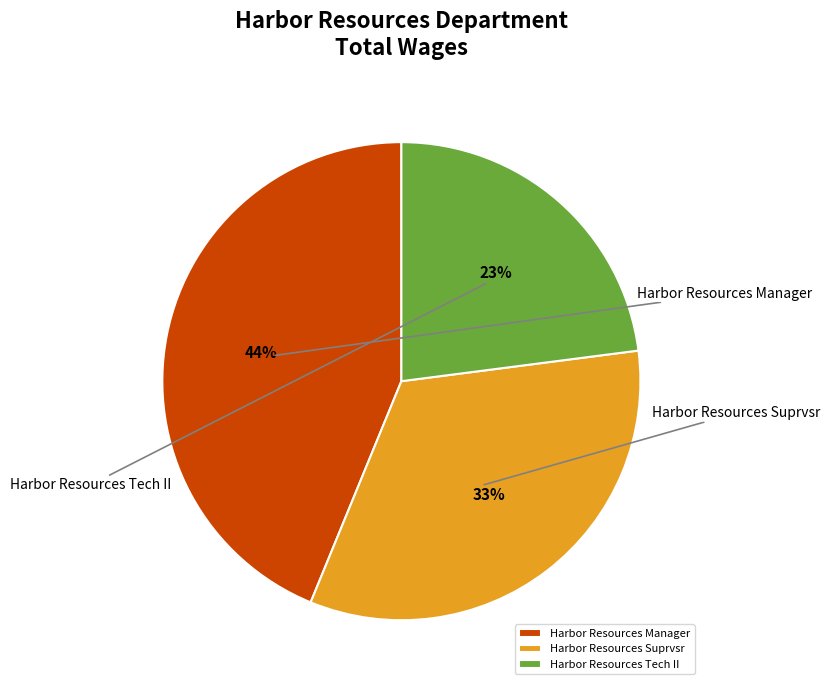

Is there a majority slice in this chart?

No